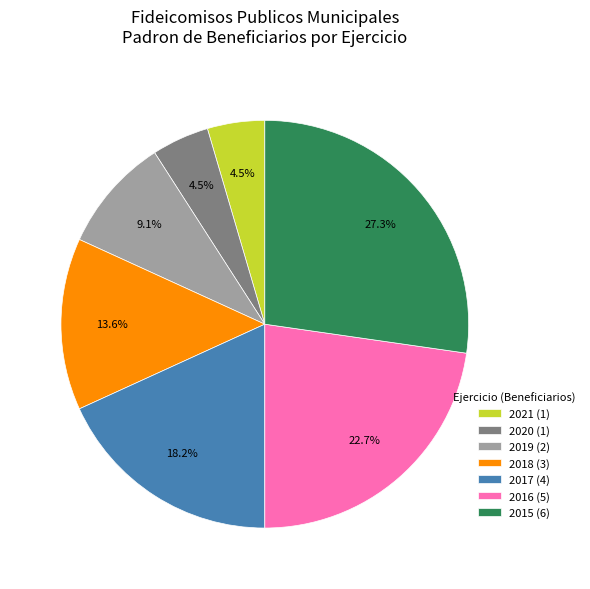

Does 2015 account for over 50% of the chart?

No